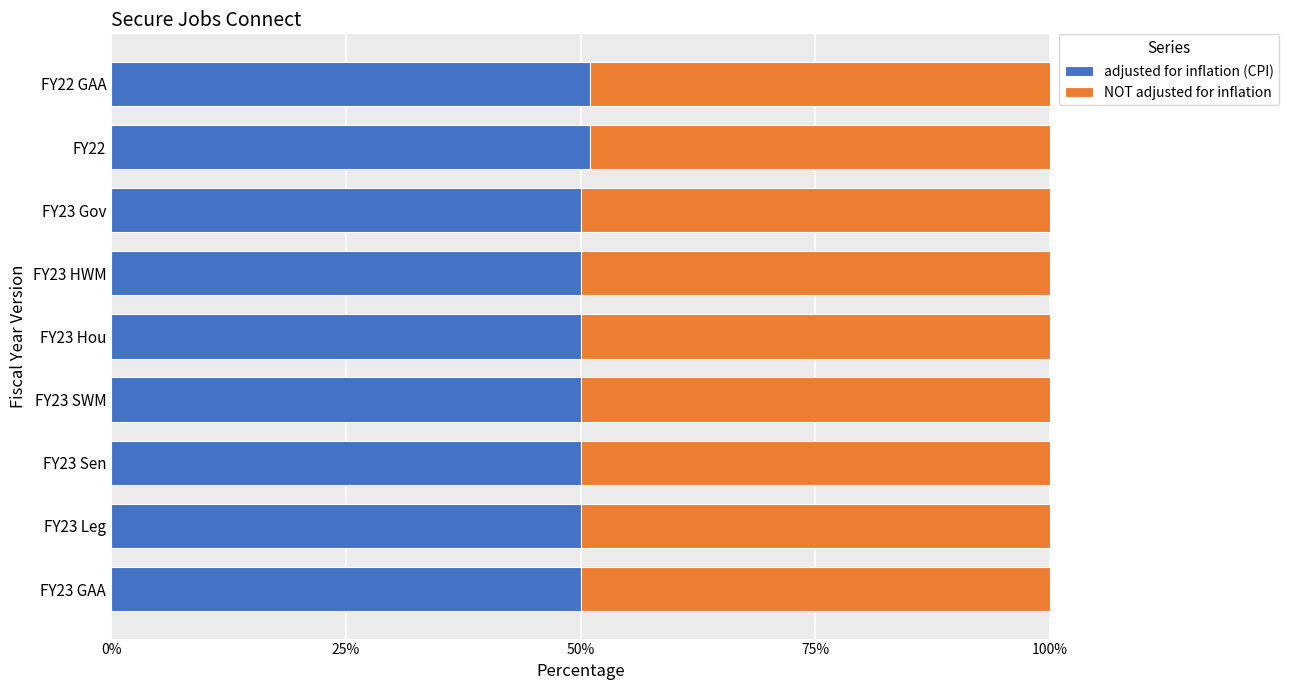

What is the maximum value for adjusted for inflation (CPI)?

51.1